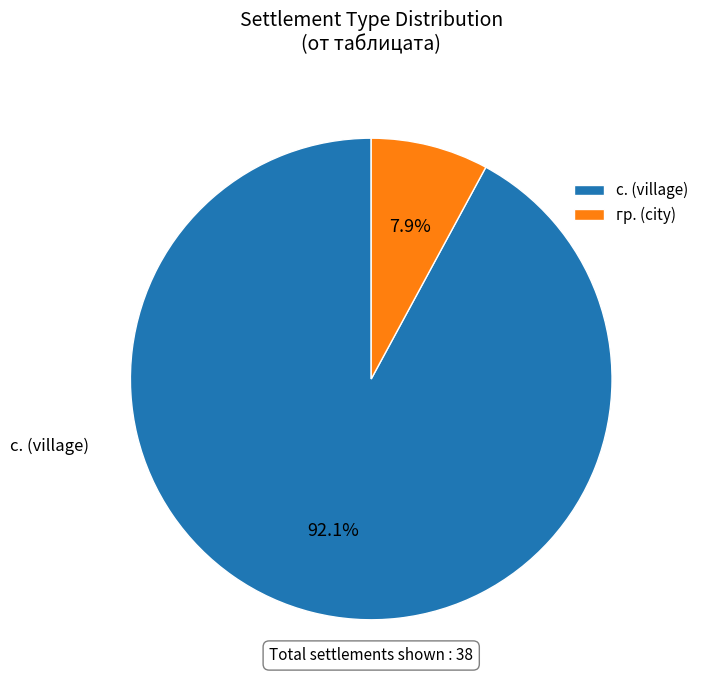

To the nearest percent, what portion does с. represent?

92%